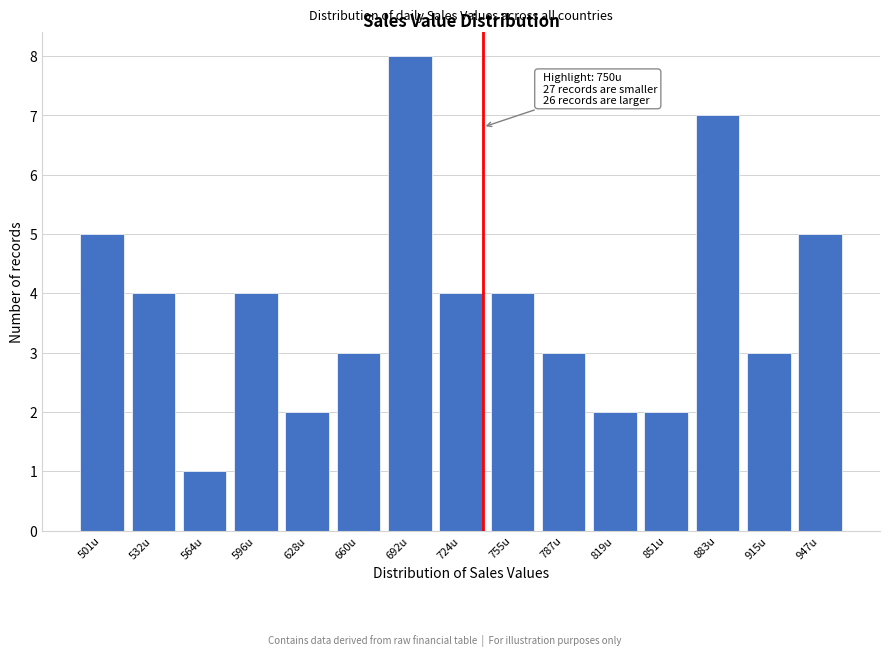

Reading left to right, extract all data points from this chart.

501u=5	532u=4	564u=1	596u=4	628u=2	660u=3	692u=8	724u=4	755u=4	787u=3	819u=2	851u=2	883u=7	915u=3	947u=5